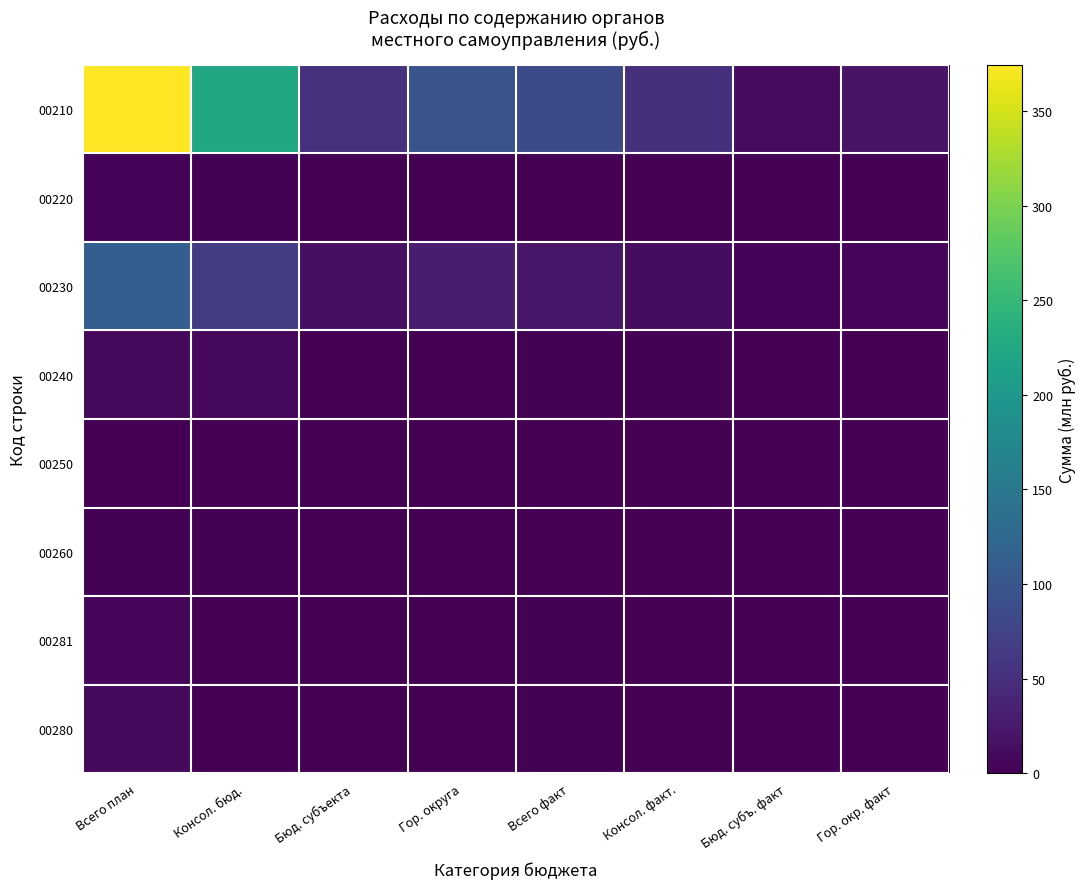

Which label corresponds to the largest value in the chart?

Всего план